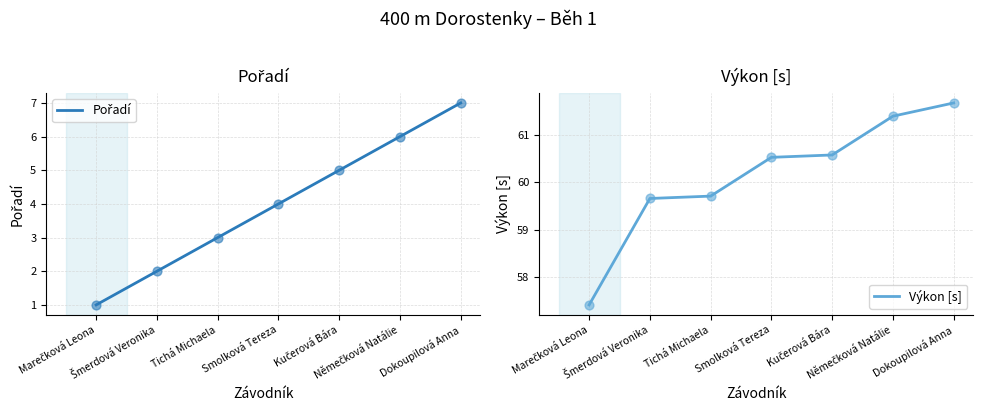

At how many categories does at least one series exceed 28?

7